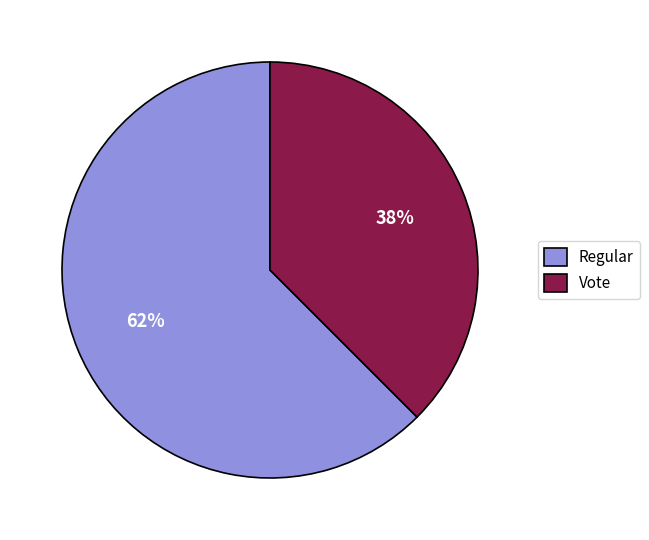

Is the sum of Regular and Vote greater than half?

Yes